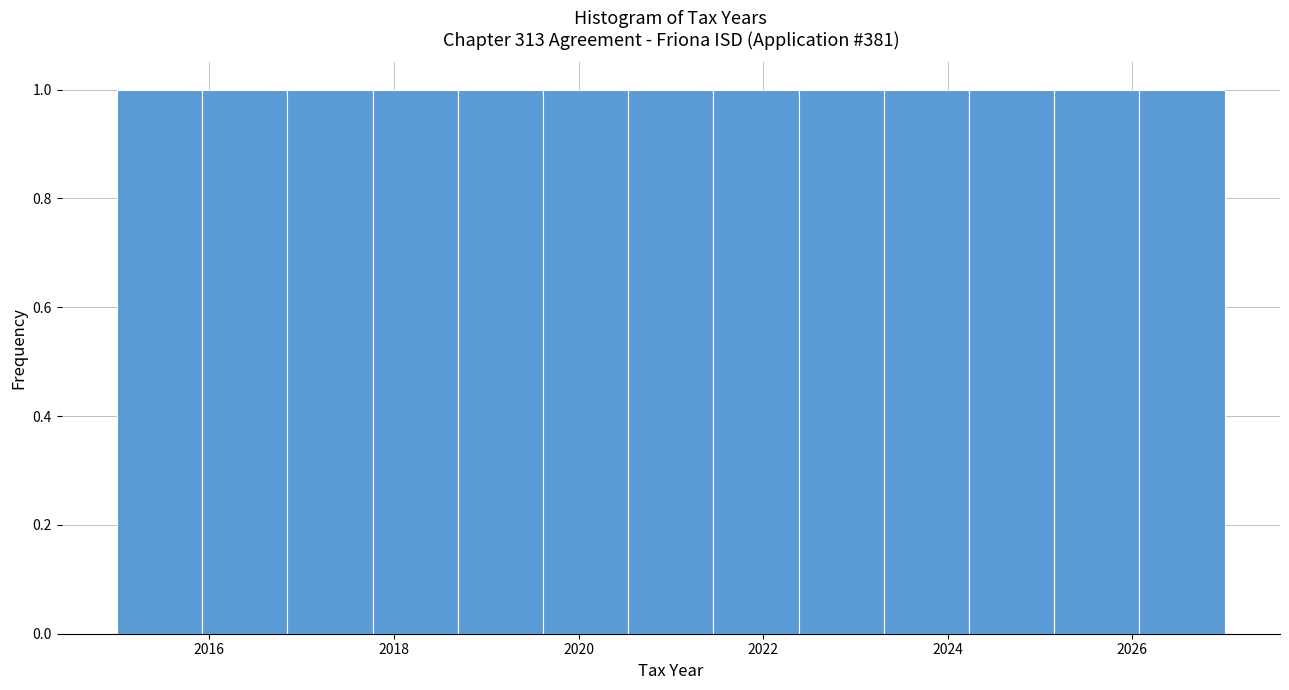

What is the height of the bar covering 2022.4 to 2023.4 on the x-axis? Neither the bar edges nor the heights are printed on the chart, so give them approximately, as read against the axes.

1